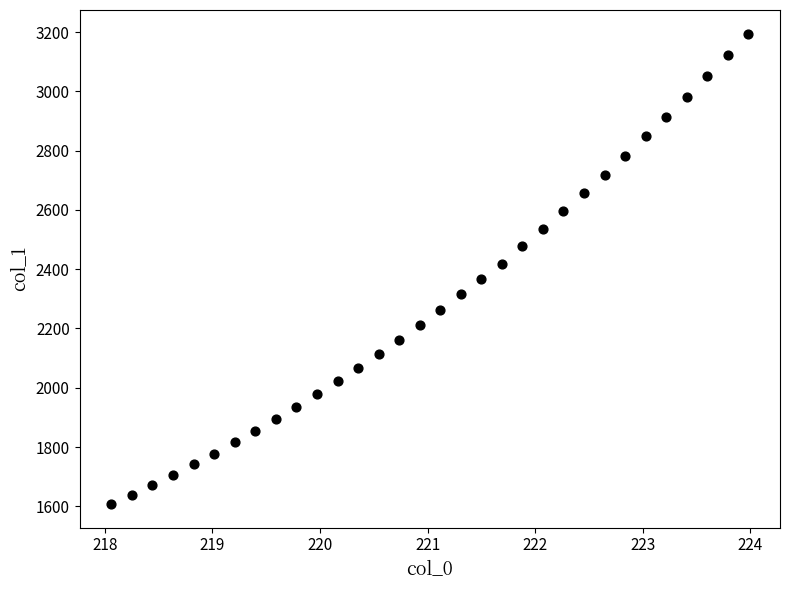

What is the range of X values (max minus min)?

5.9